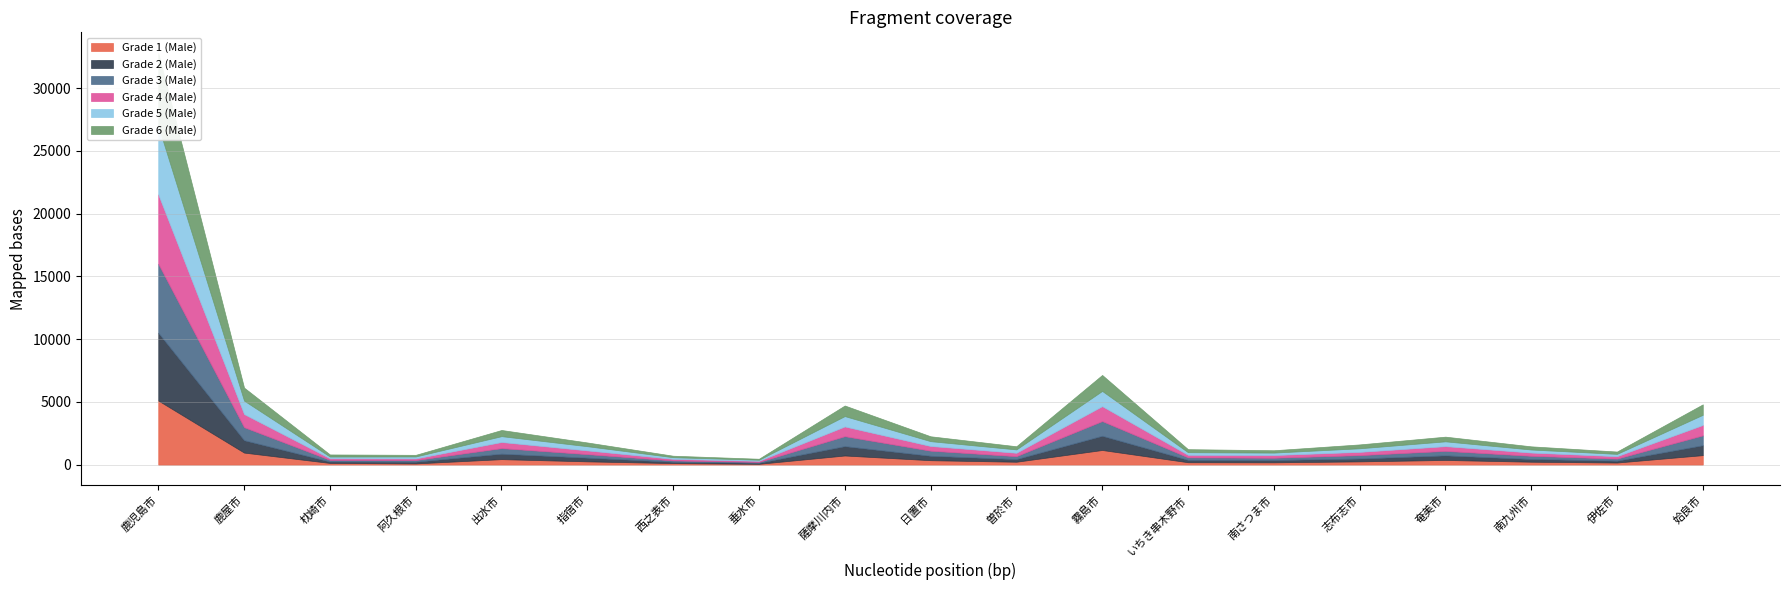

How many data points does each series have?

19